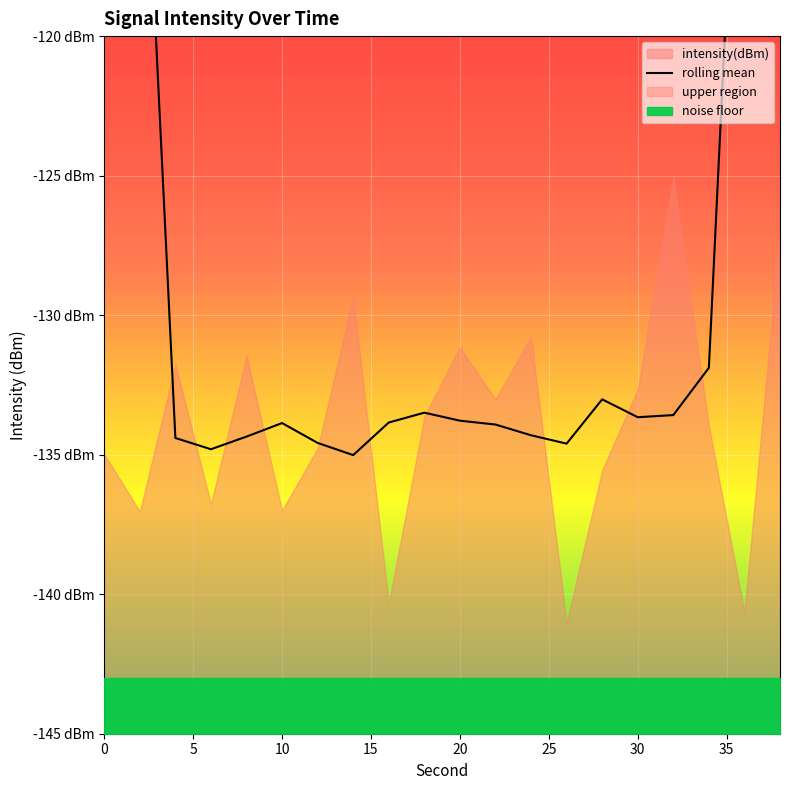

What is the maximum value shown in the chart?

-80.3